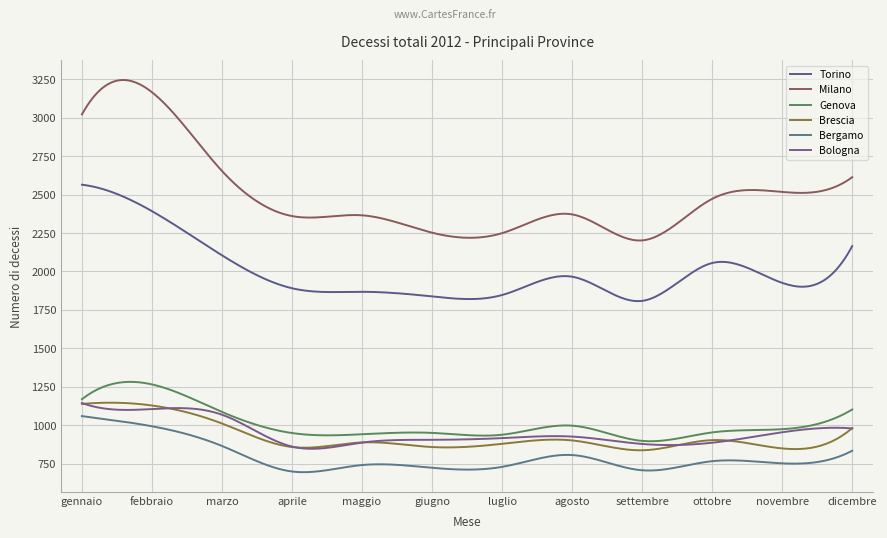

Does the chart display data point markers on the line(s)?

No